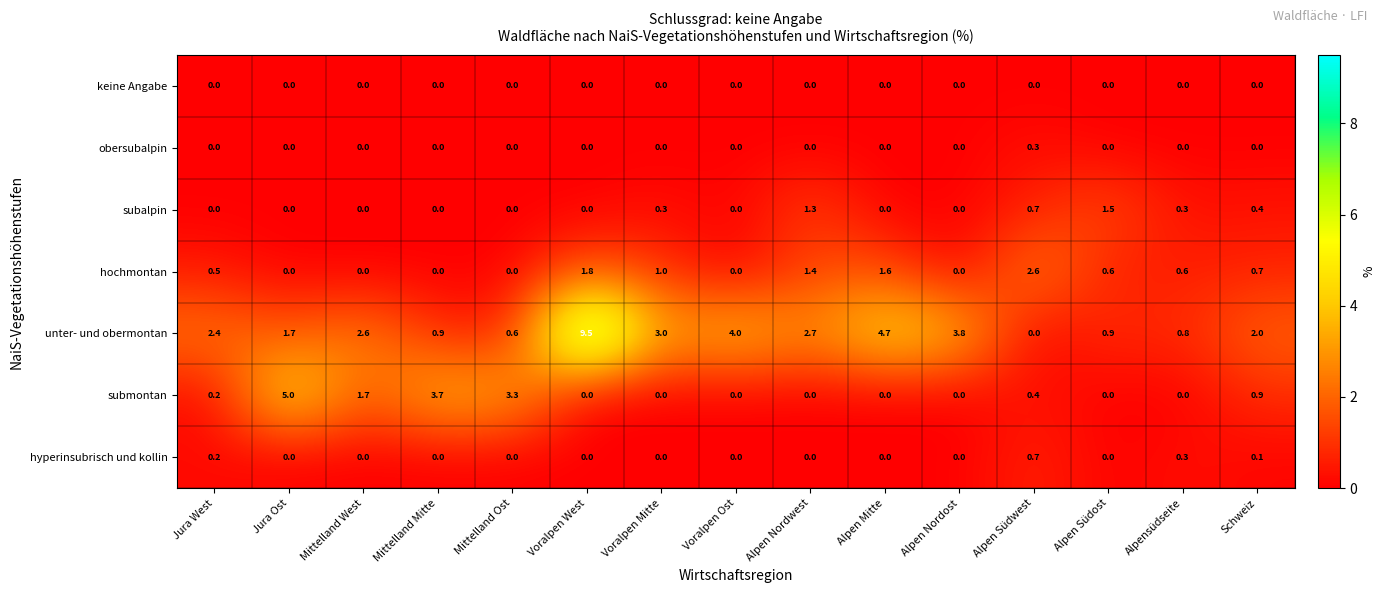

How many hochmontan values are between 0 and 1?

11